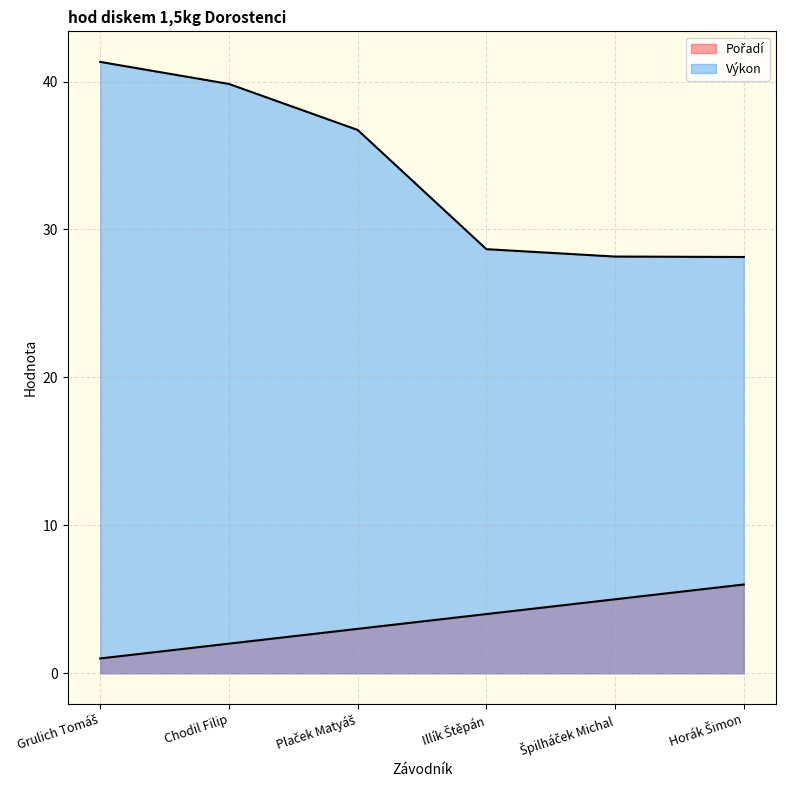

At which category does the chart reach its minimum across all series?

Grulich Tomáš